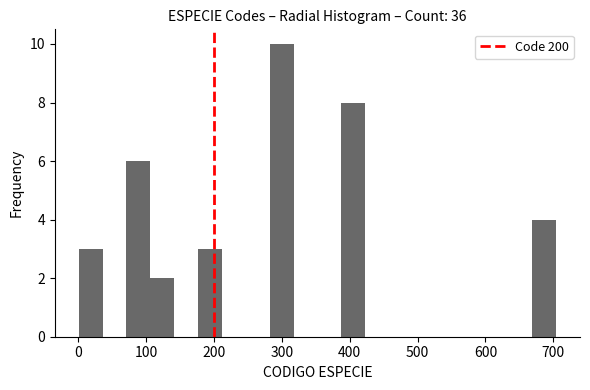

Read against the x-axis, roughly where is the centre of the tallest bar?

300